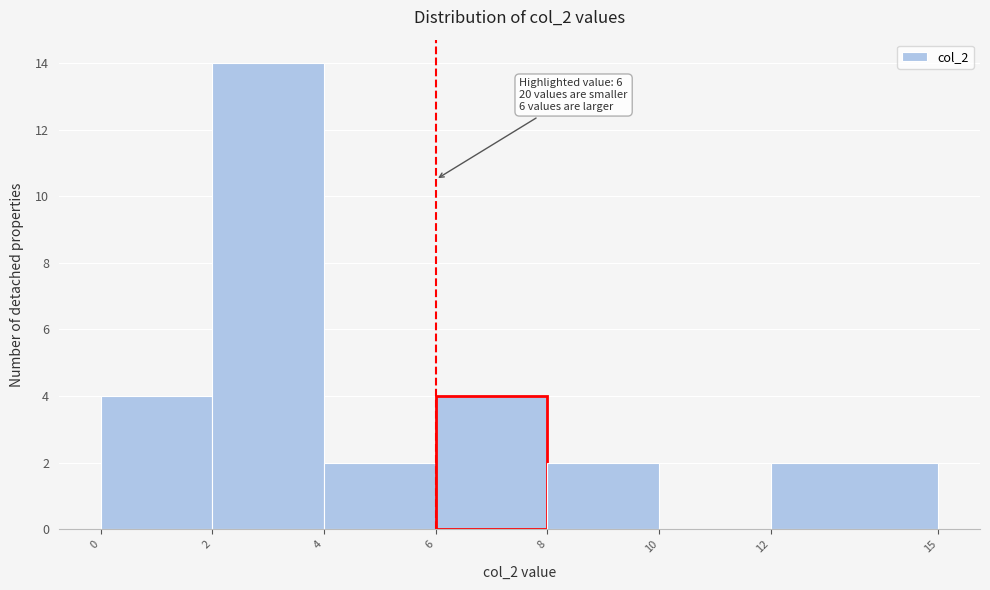

Over which range of the x-axis is the bar tallest?

2 to 4